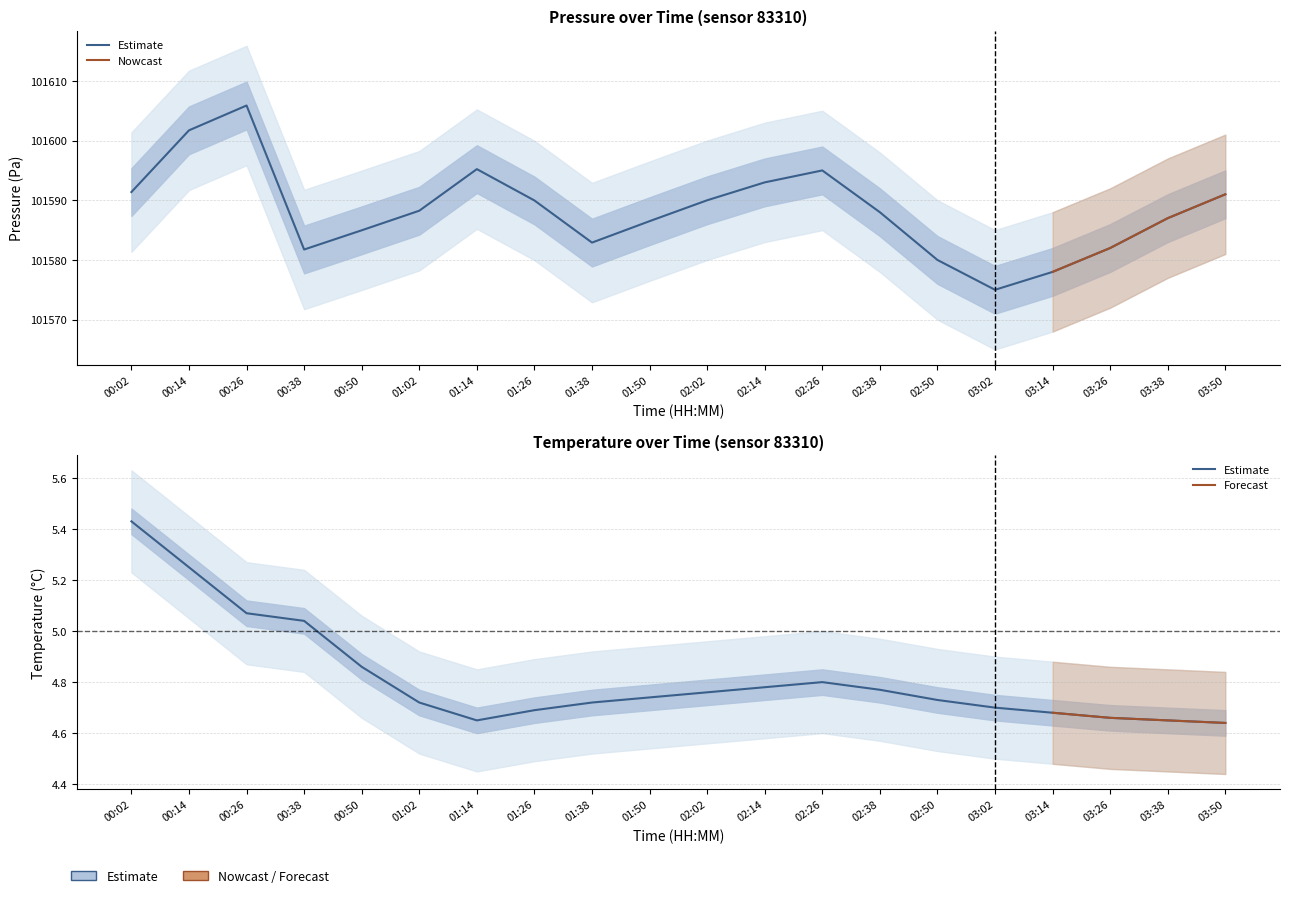

At which category does the chart reach its minimum across all series?

03:50